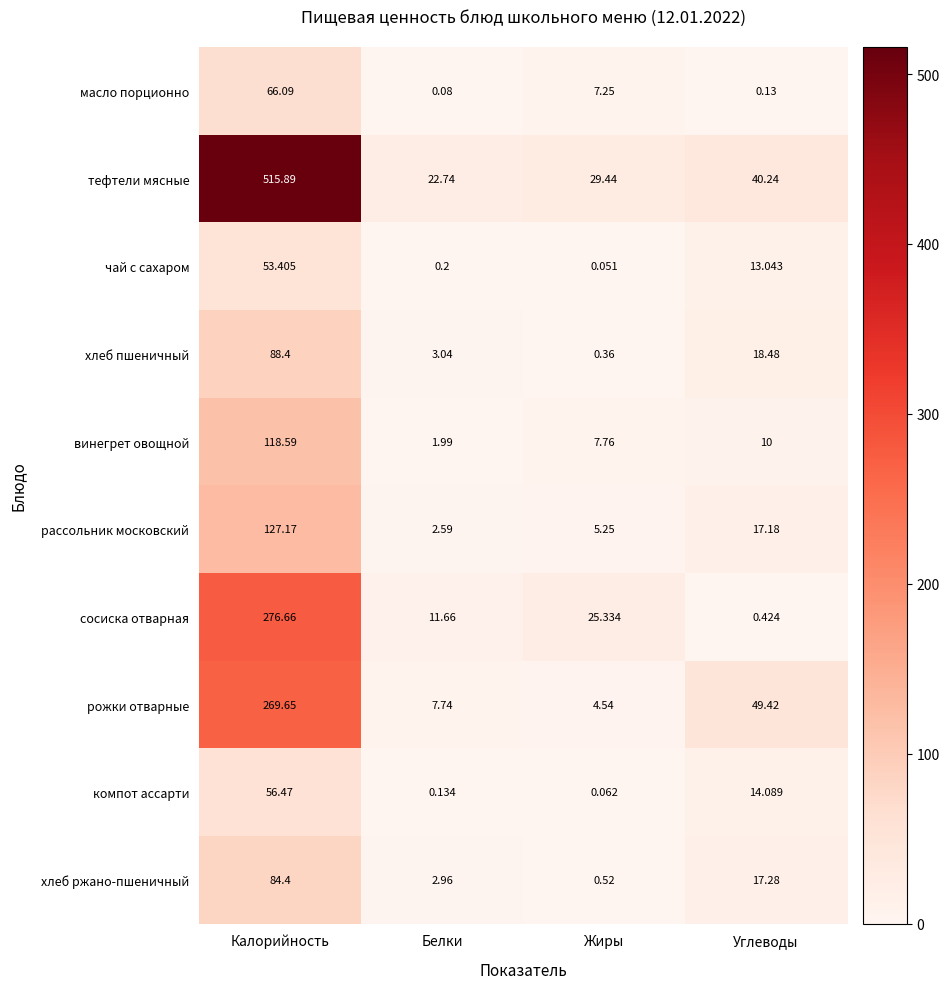

How many values in the масло порционно series are below 7?

2